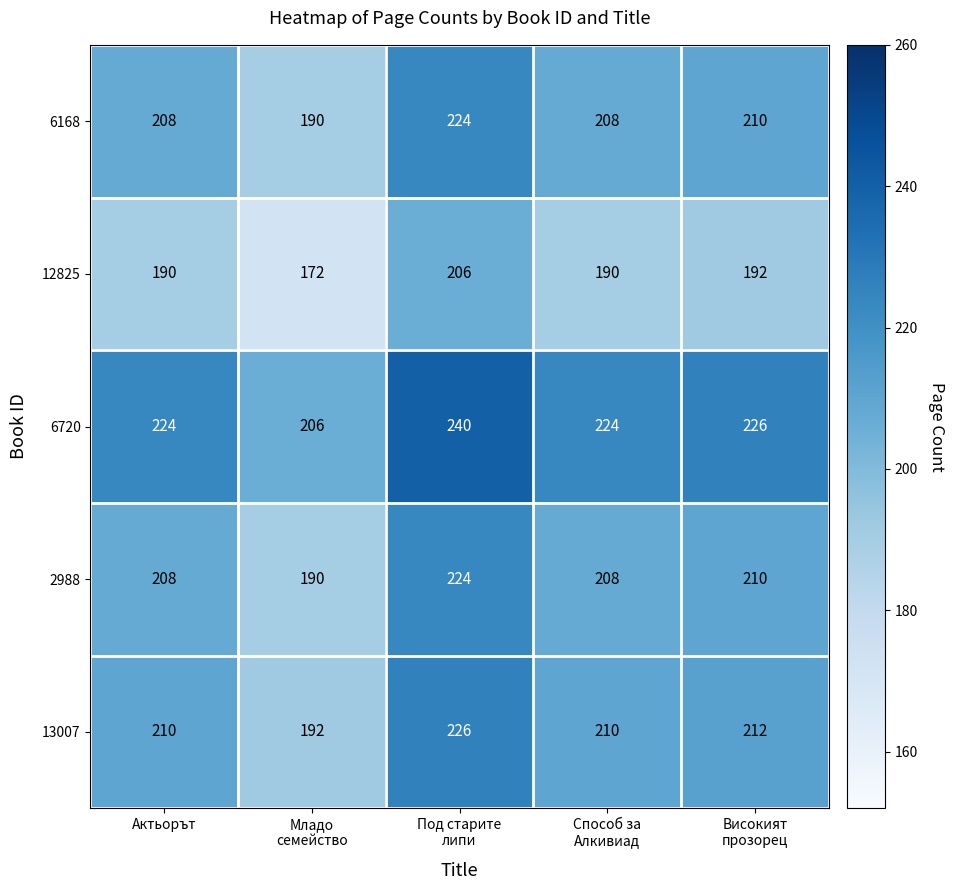

What is the minimum value shown in the chart?

172